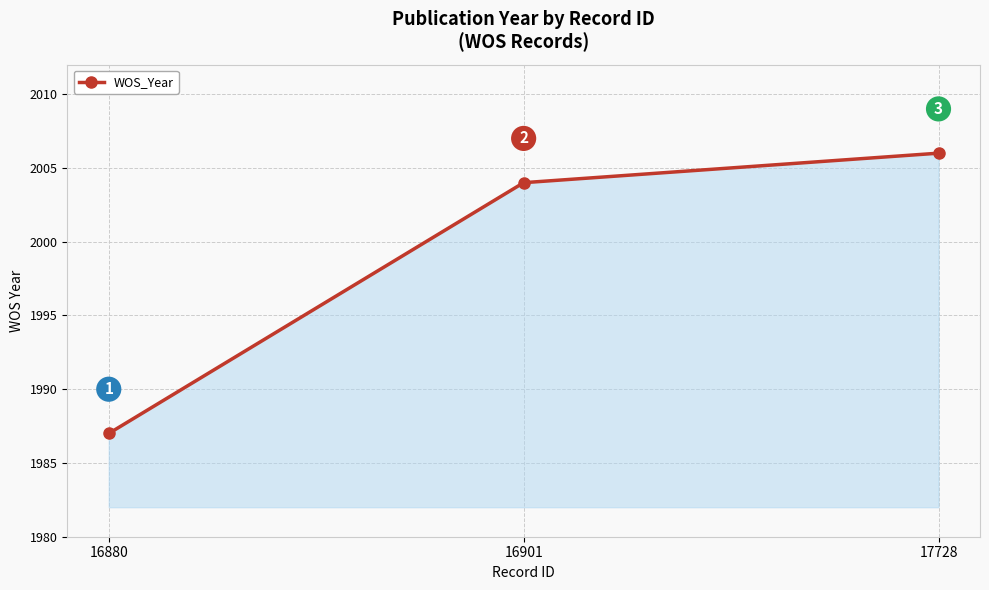

Reading left to right, transcribe all the data shown in this chart.

16880=1987	16901=2004	17728=2006